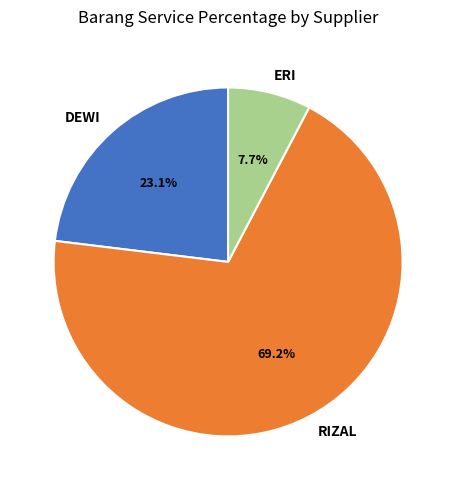

Is there any slice that represents more than half of the pie?

Yes